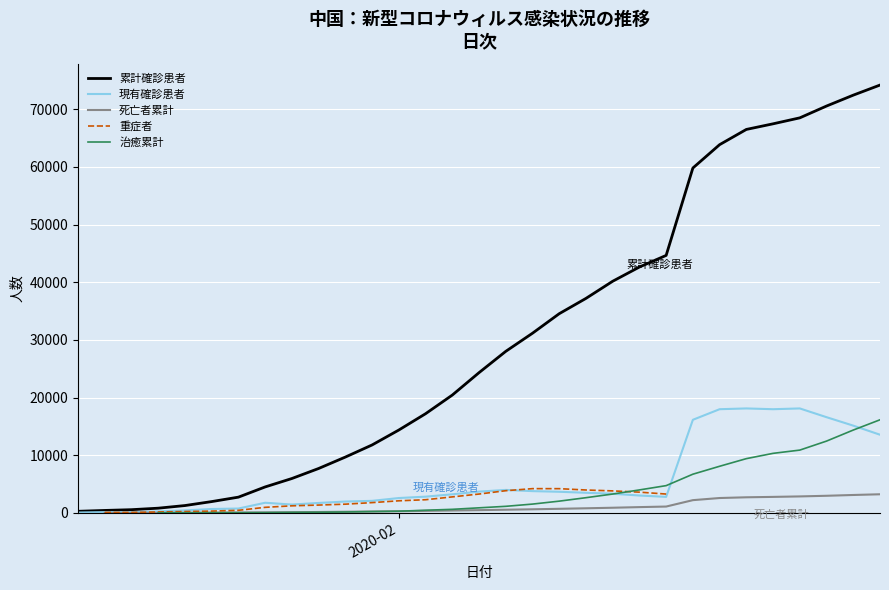

True or false: 治癒累計 and 死亡者累計 cross at least once.

True